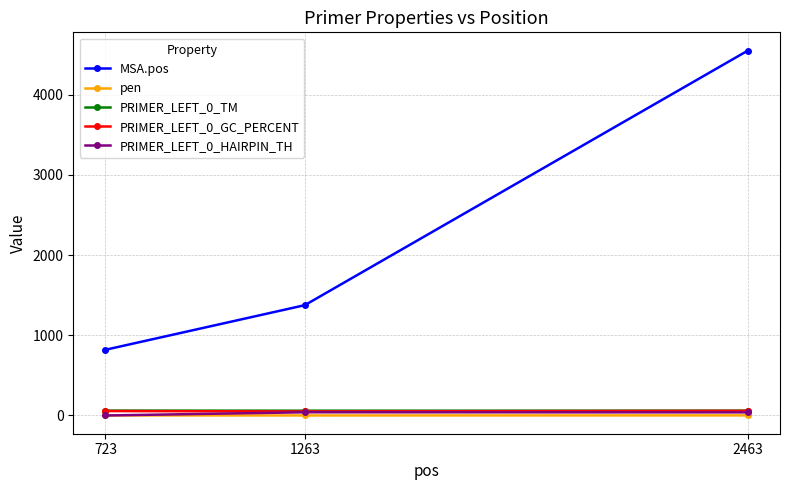

The value of PRIMER_LEFT_0_GC_PERCENT at 2463 is 57.9. True or false?

True